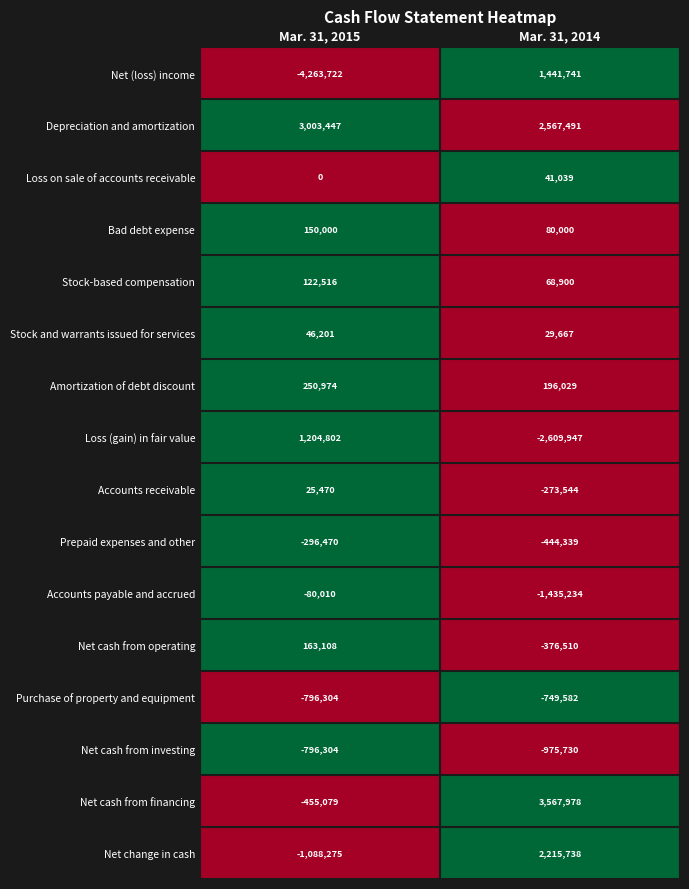

Which series has the largest range (max minus min)?

Net (loss) income